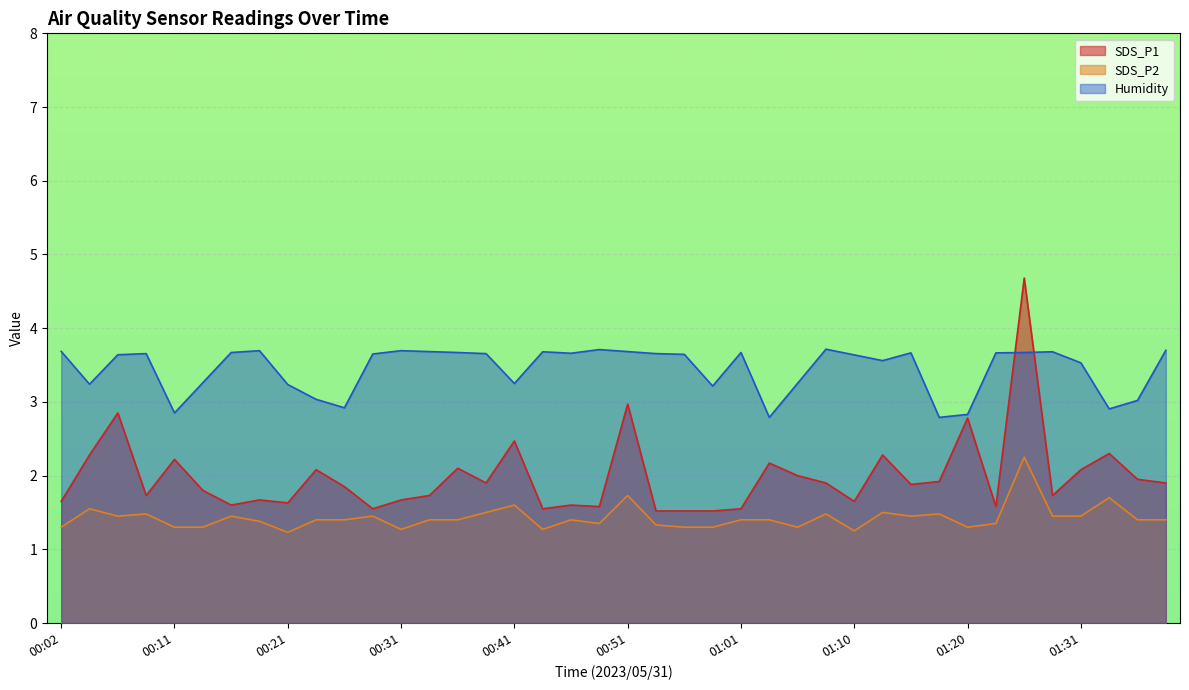

Rank the series at 00:14 from highest to lowest value.

SDS_P1, SDS_P2